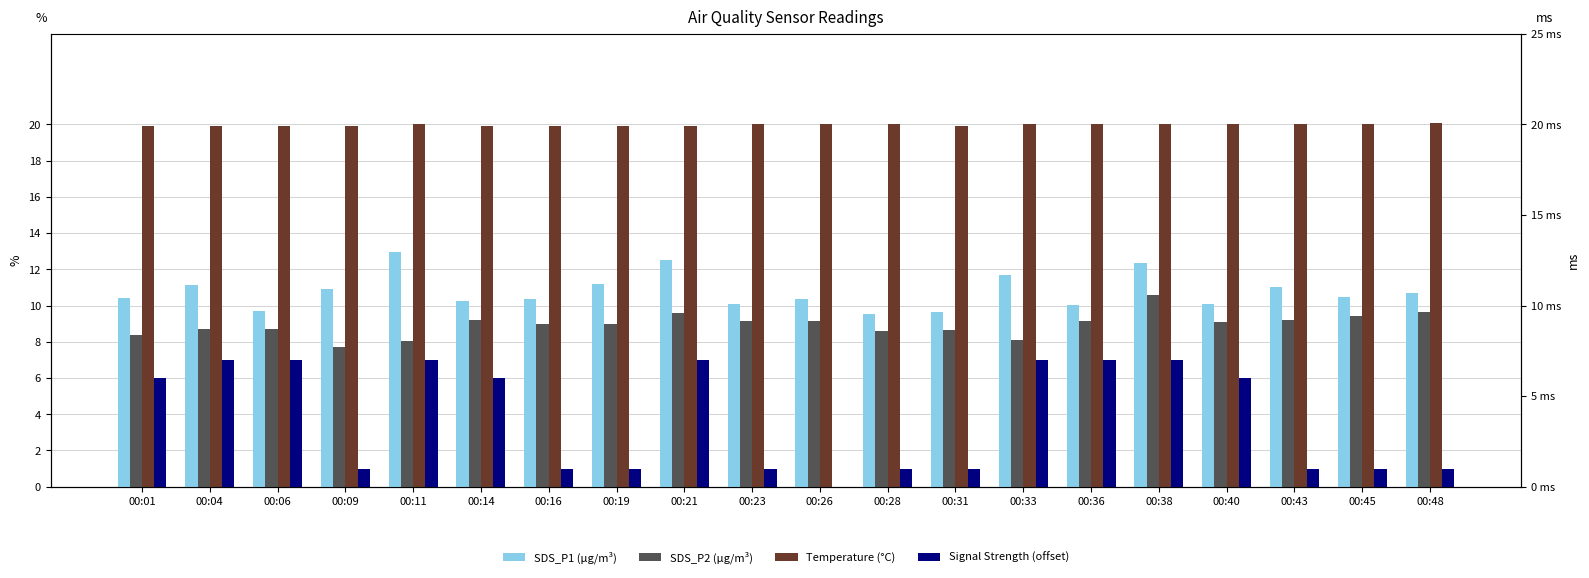

Between 00:45 and 00:38, which is larger?

00:38